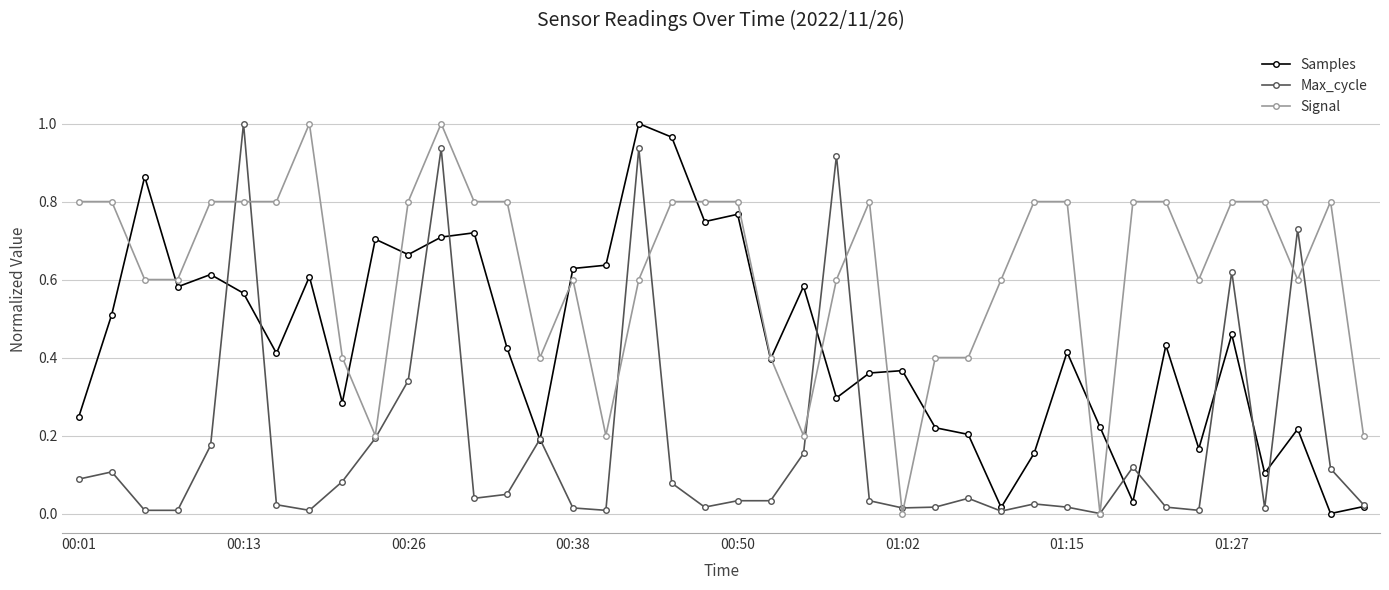

True or false: Samples has more than 2 points higher than both neighbors.

True